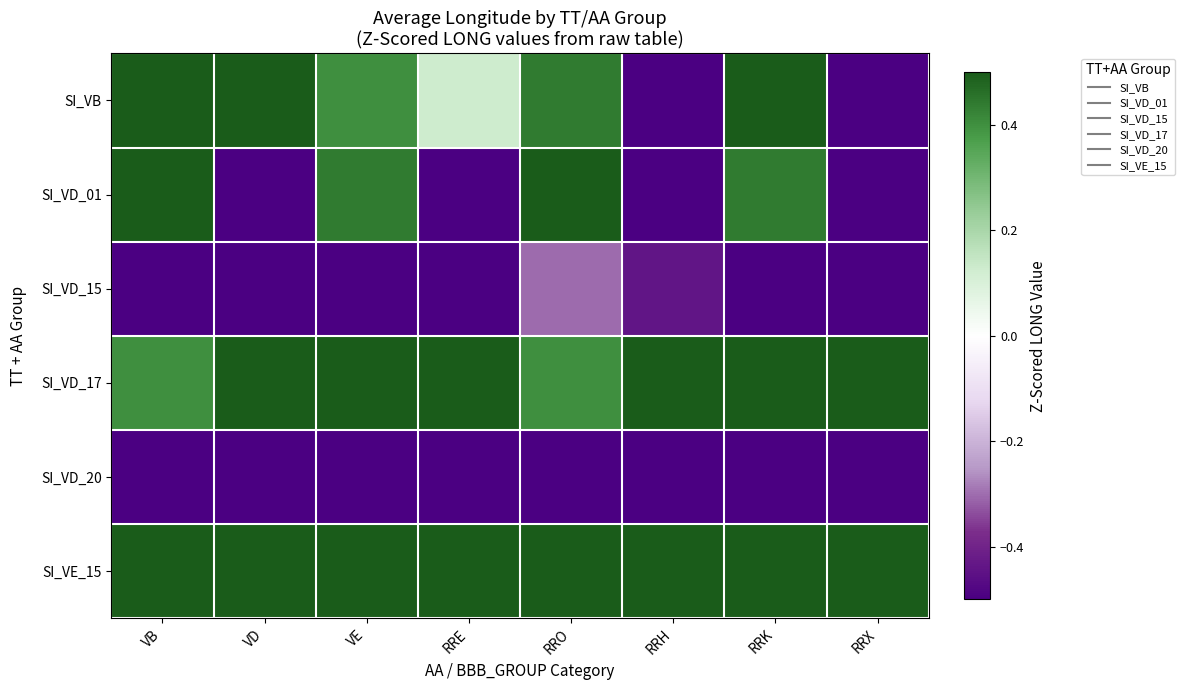

Count the number of categories in the chart.

8